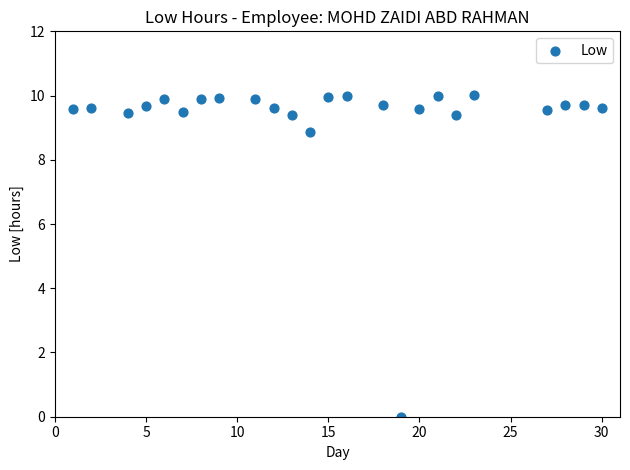

What Y value in the scatter plot is closest to 5?

8.9